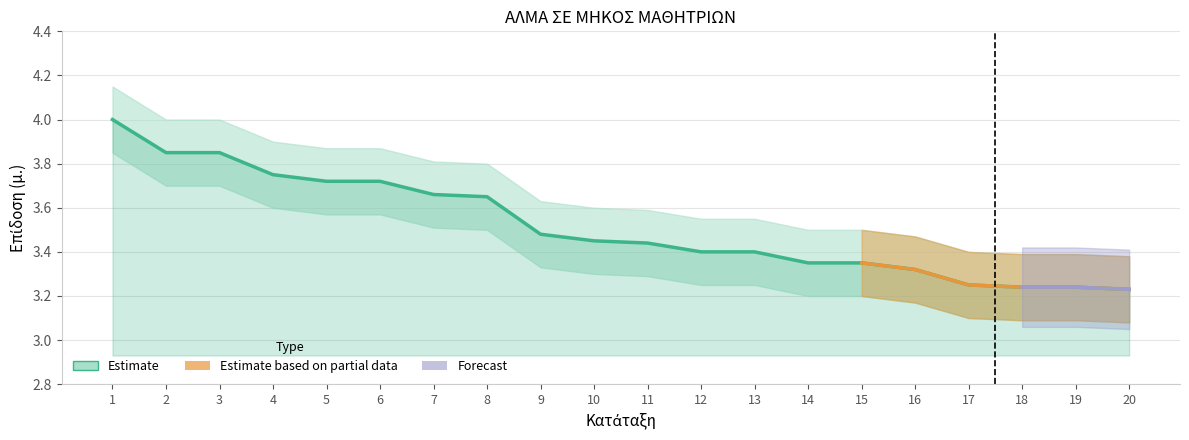

Reading left to right, list all the values displayed in this chart.

4.0	3.9	3.9	3.8	3.7	3.7	3.7	3.6	3.5	3.5	3.4	3.4	3.4	3.4	3.4	3.3	3.2	3.2	3.2	3.2